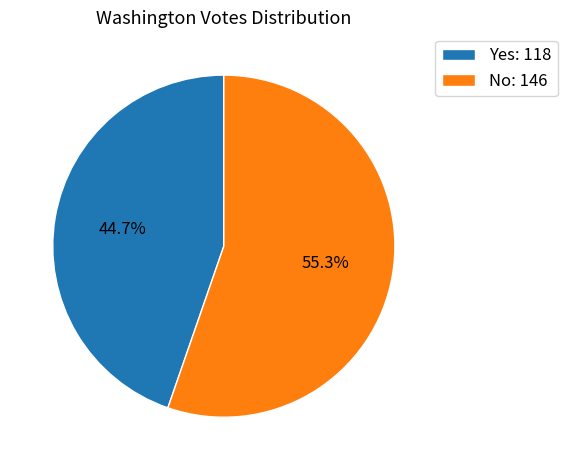

True or false: No accounts for 55% of the total.

True